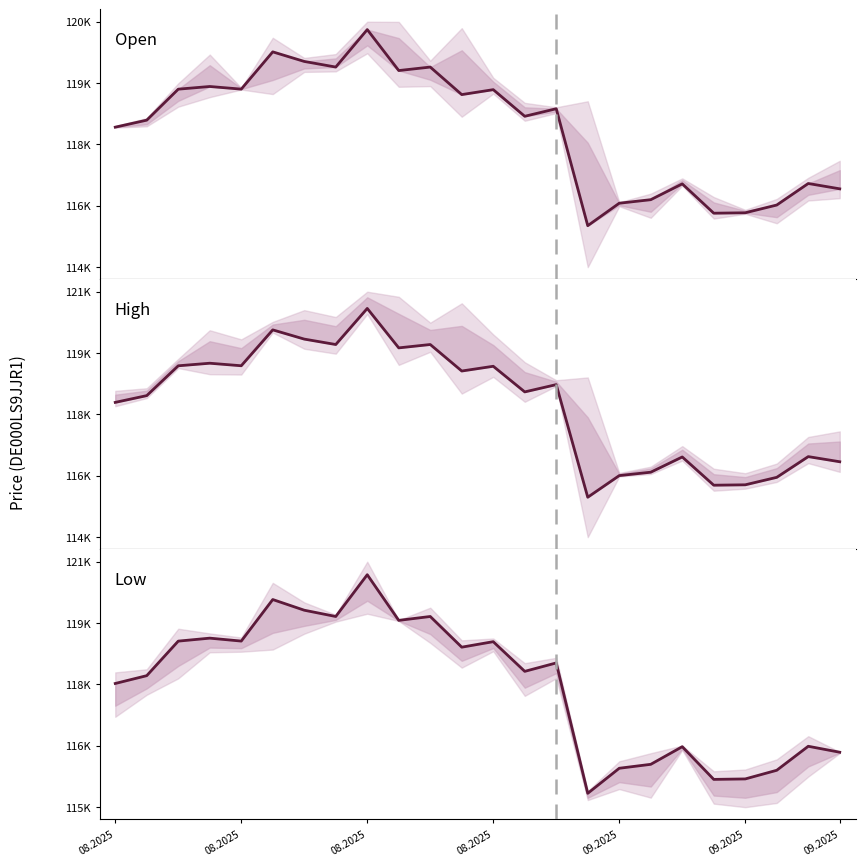

What is the change in value from 15 to 17?

+633